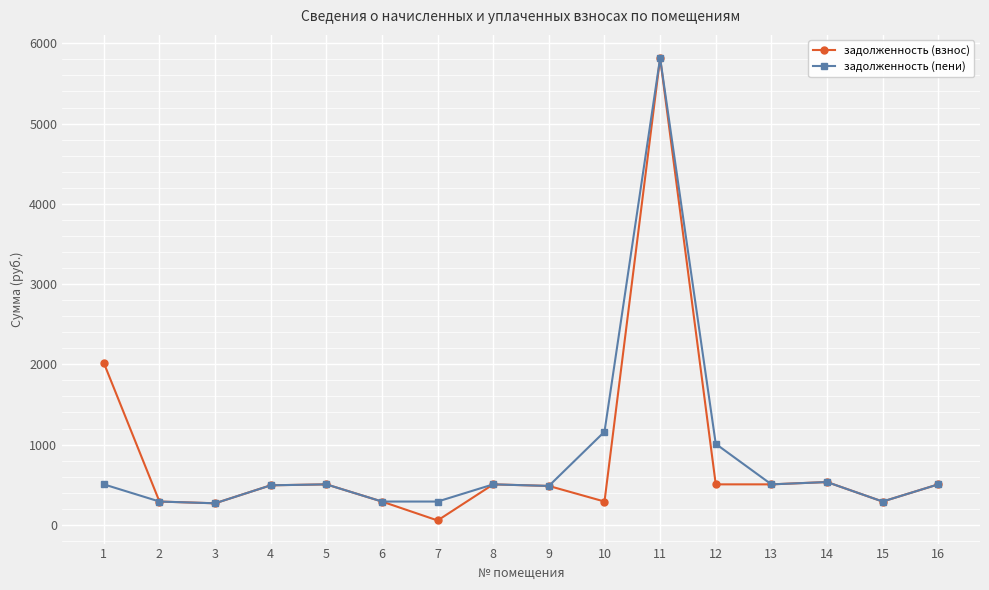

True or false: задолженность (взнос) has more than 1 interior local peaks.

True